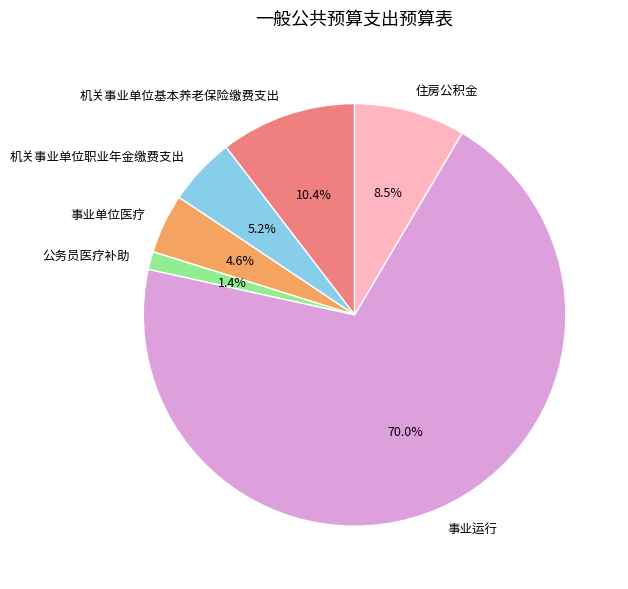

What is the total percentage of 公务员医疗补助 and 机关事业单位职业年金缴费支出?

6.6%